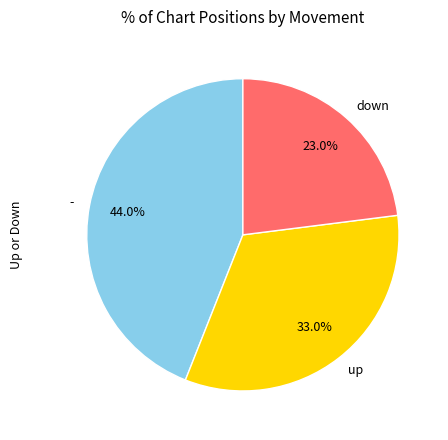

What is the smallest slice in the pie chart?

down